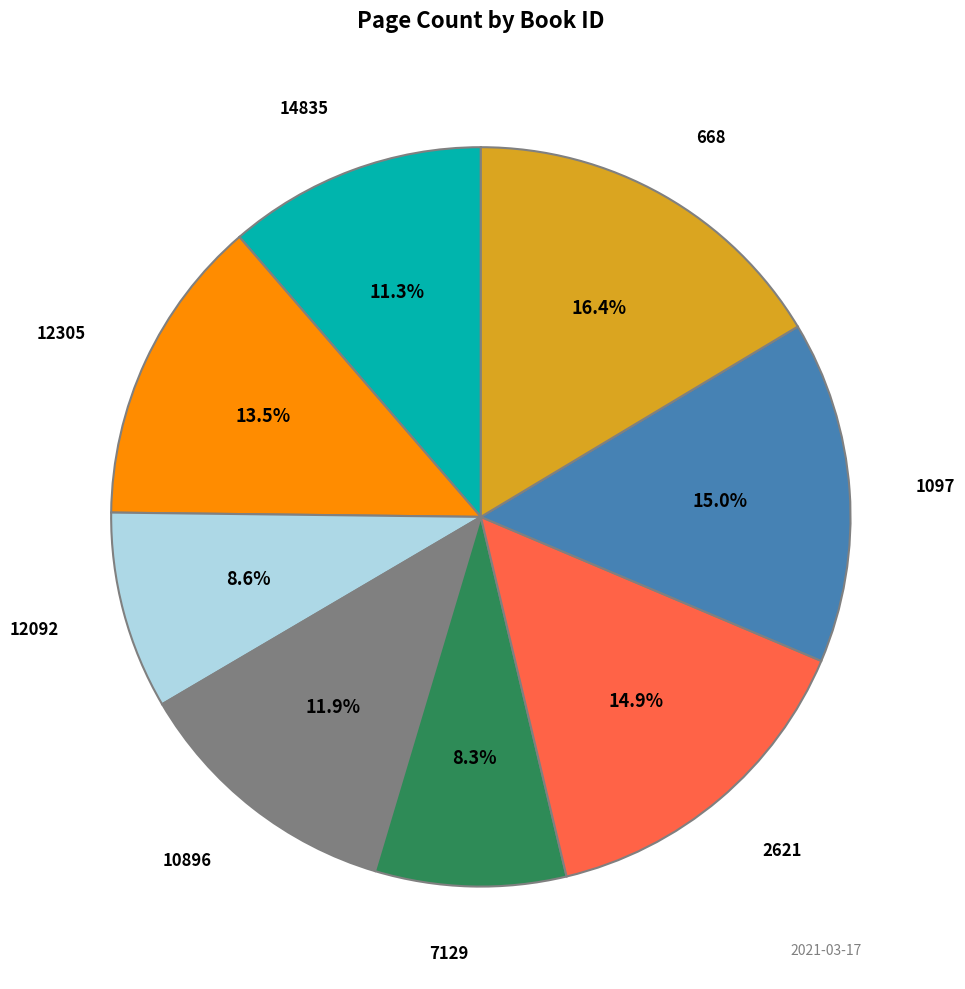

Count the number of slices in the pie.

8